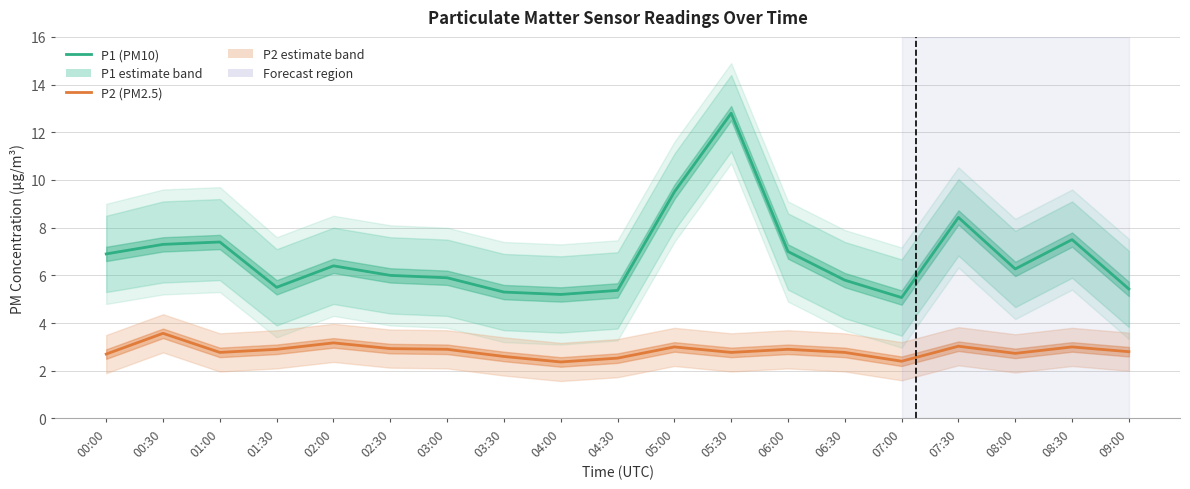

In P2 (PM2.5), how many points are lower than both neighbors (excluding endpoints)?

5